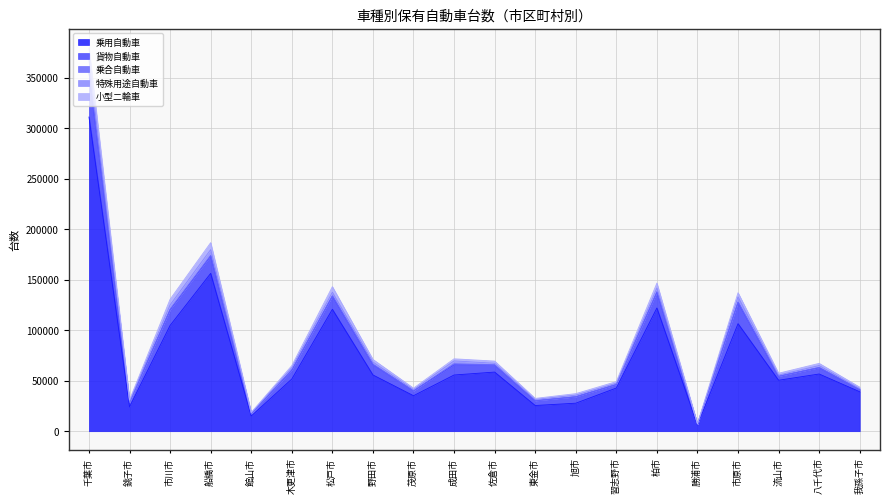

Which category has the lowest value across all series?

勝浦市